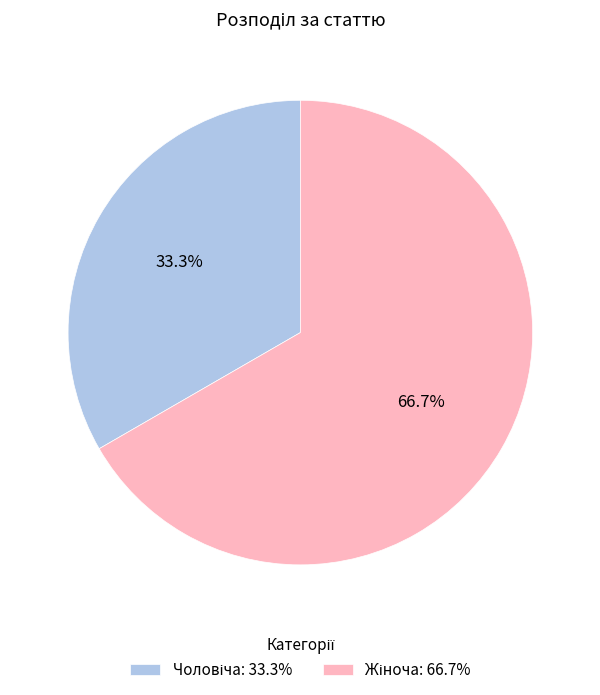

Is there any slice that represents more than half of the pie?

Yes